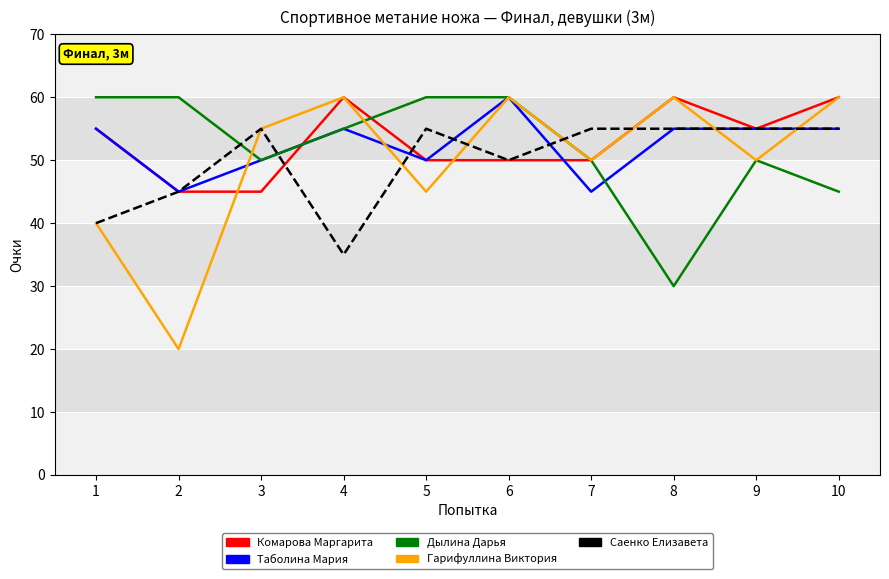

At which label does Дылина Дарья first exceed 55?

1